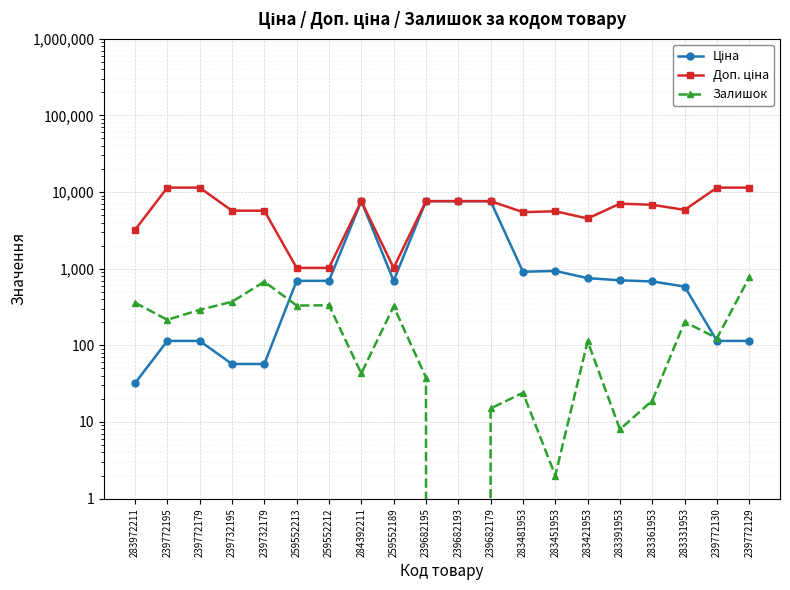

At 259552189, list the series in order from largest to smallest.

Доп. ціна, Ціна, Залишок